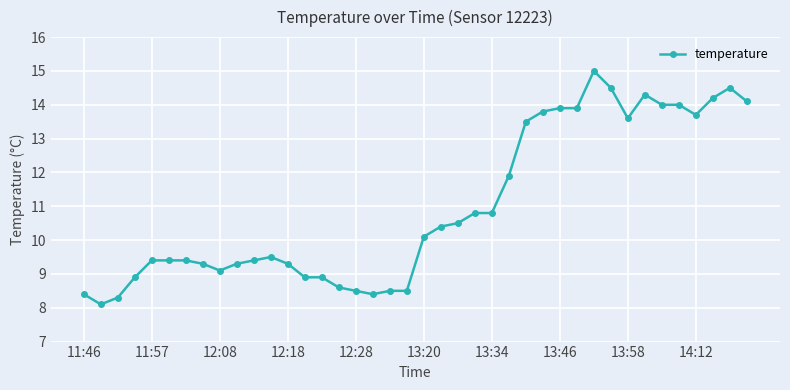

True or false: the data has more than 1 interior local peaks.

True